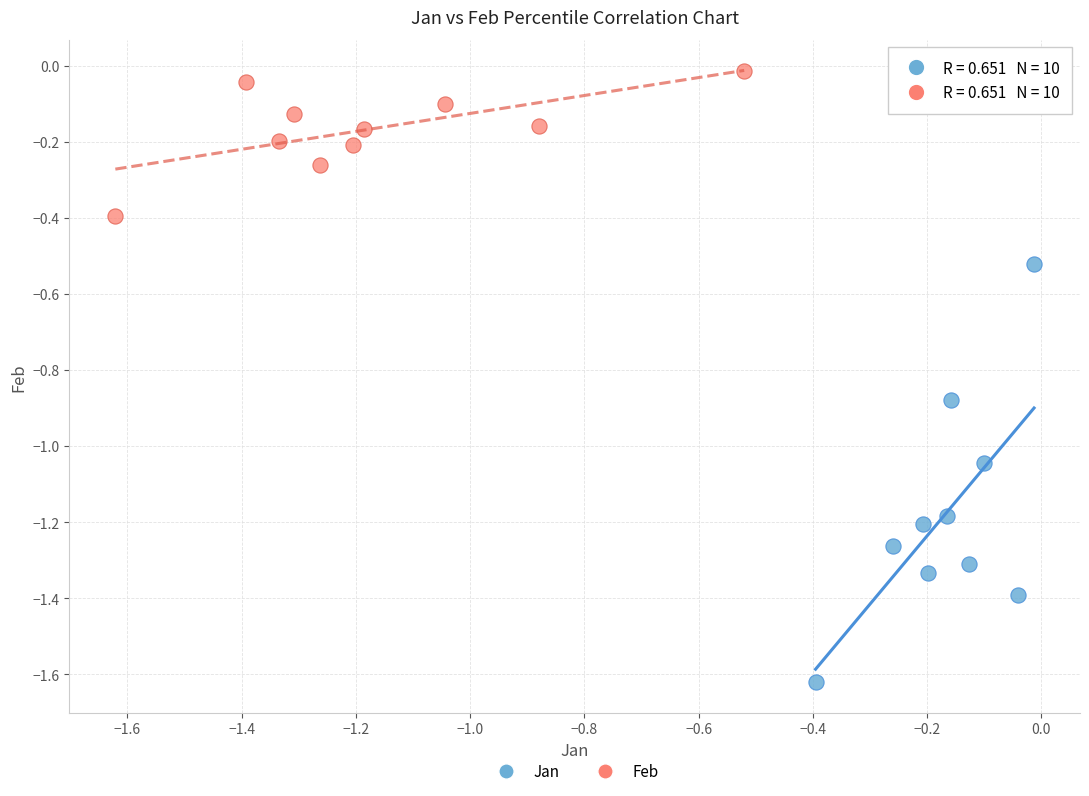

Which series has the largest Y range (max minus min)?

Jan